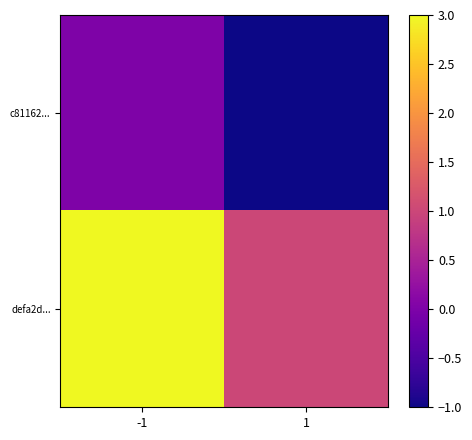

At which category does the chart reach its peak across all series?

-1